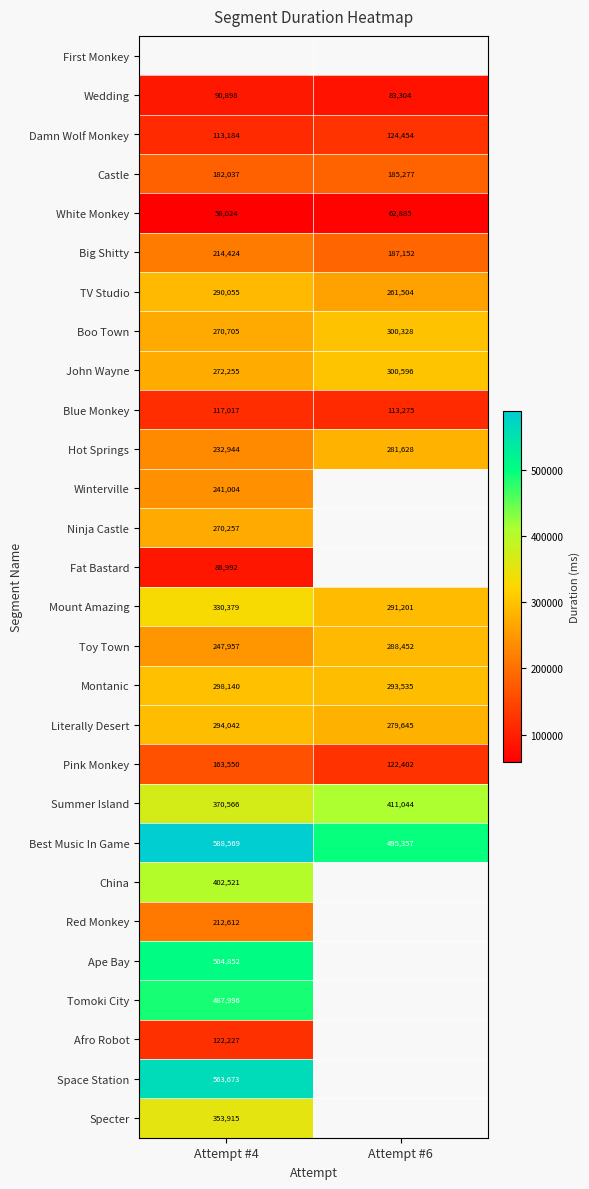

Is the value of Fat Bastard at Attempt #4 greater than the value of John Wayne at Attempt #6?

No